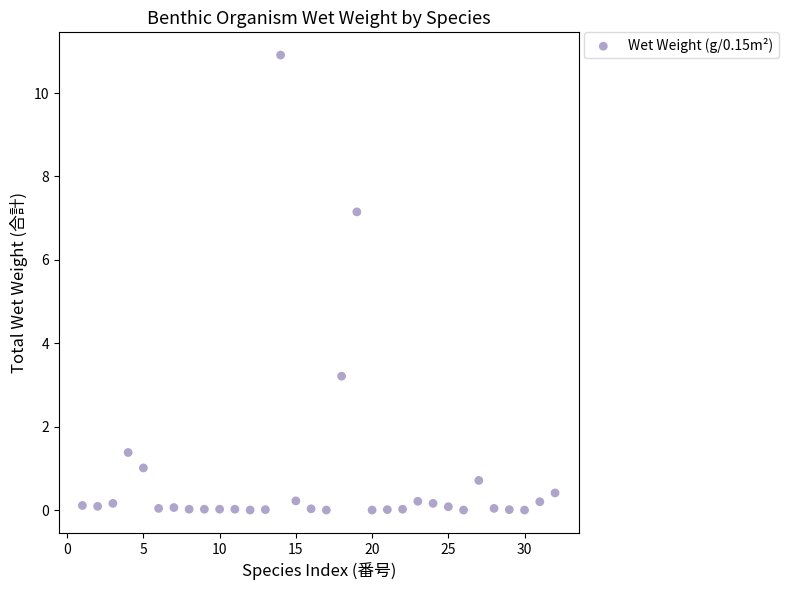

What Y value in the scatter plot is closest to 5?

3.2